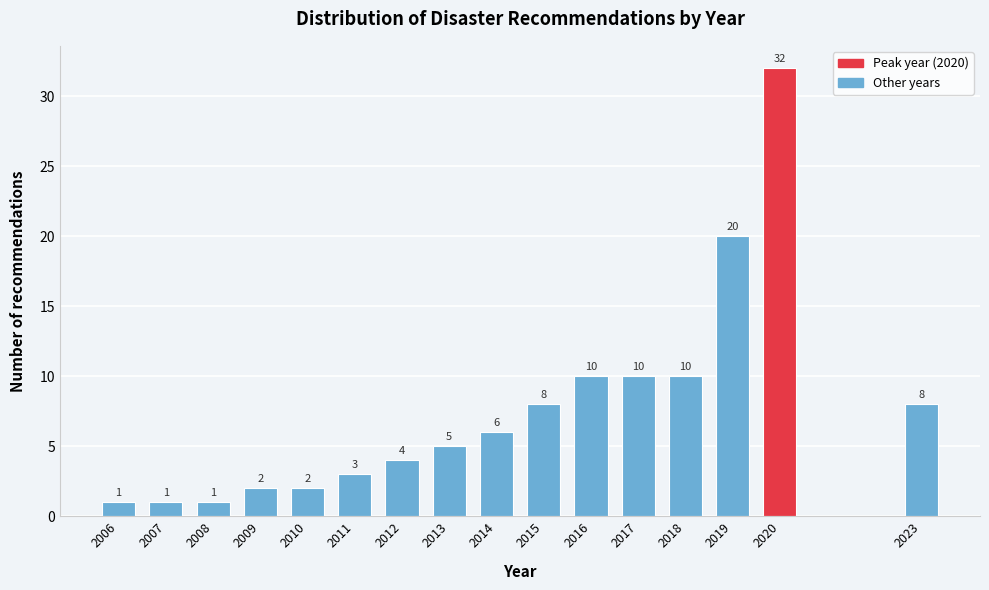

Reading left to right, transcribe all the data shown in this chart.

1	1	1	2	2	3	4	5	6	8	10	10	10	20	32	8